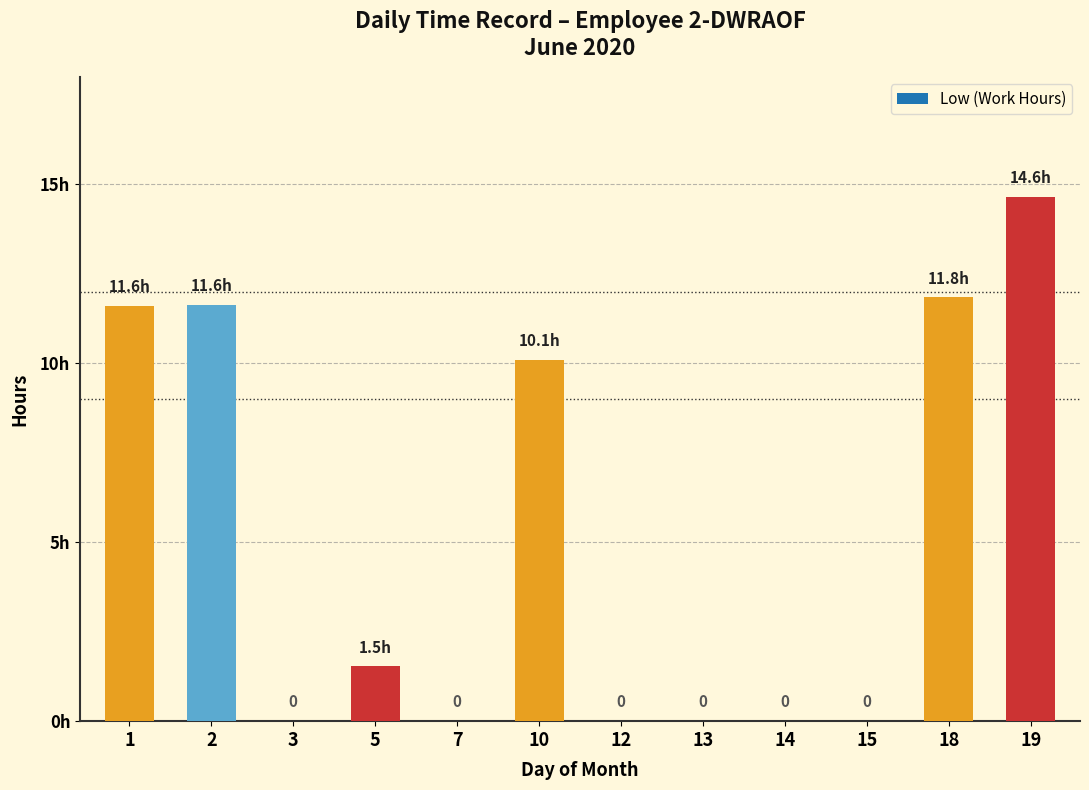

Are the bars horizontal?

No